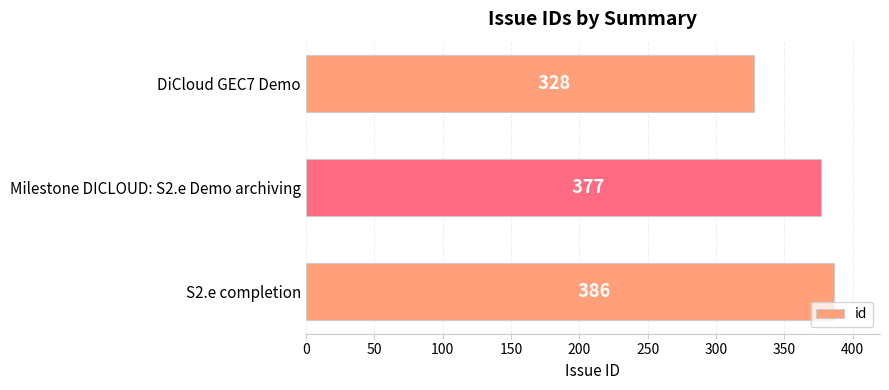

What is the sum of all values?

1091